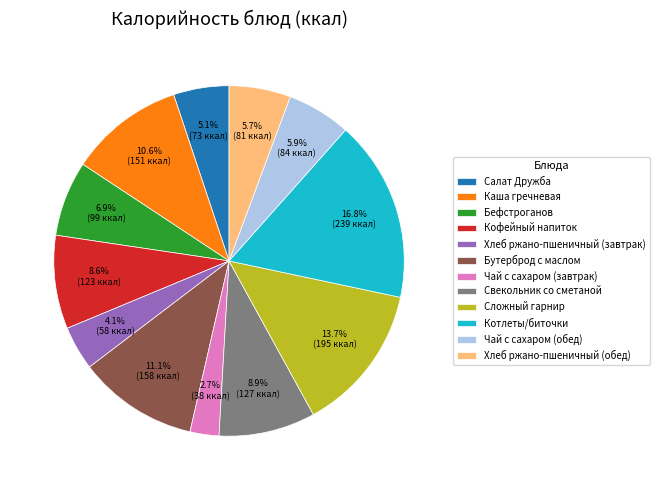

To the nearest percent, what is the difference between the largest and smallest slice percentages?

14%